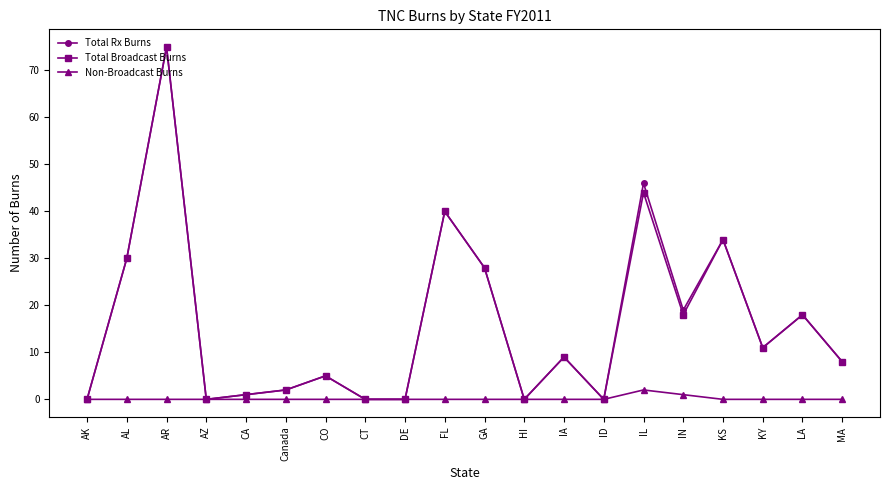

Where does the Total Broadcast Burns series first go above 9?

AL